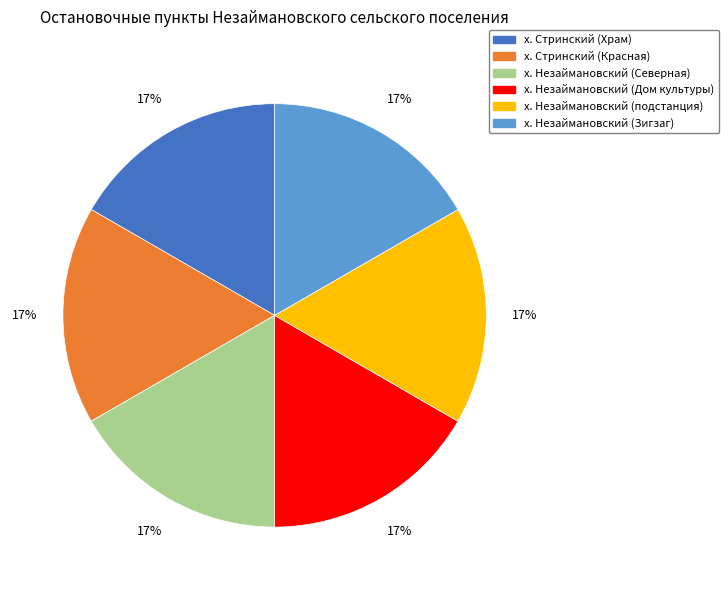

Does х. Стринский (Храм) represent more than half of the total?

No